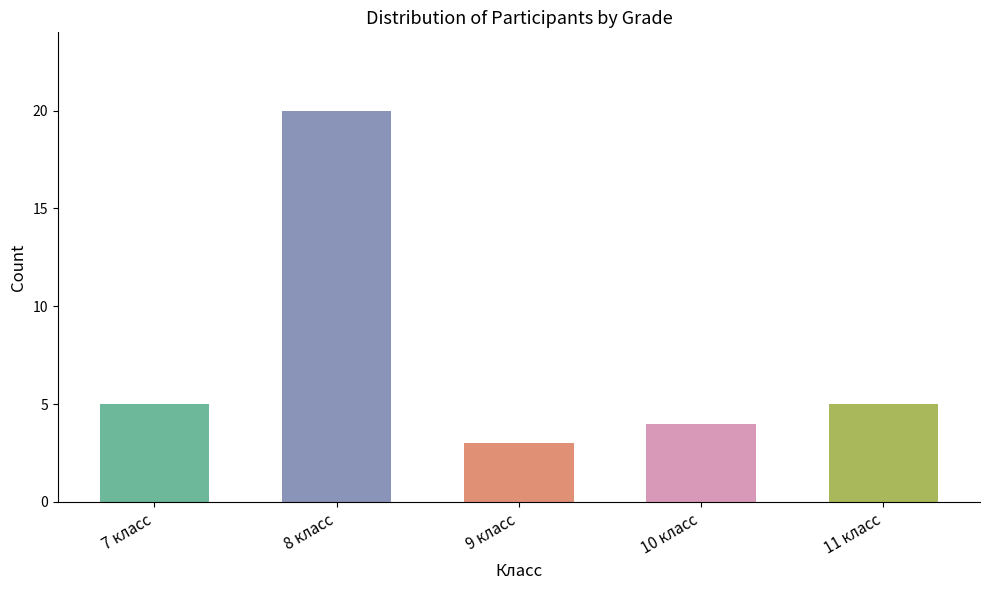

What is the label of the 2nd bar from the right?

10 класс